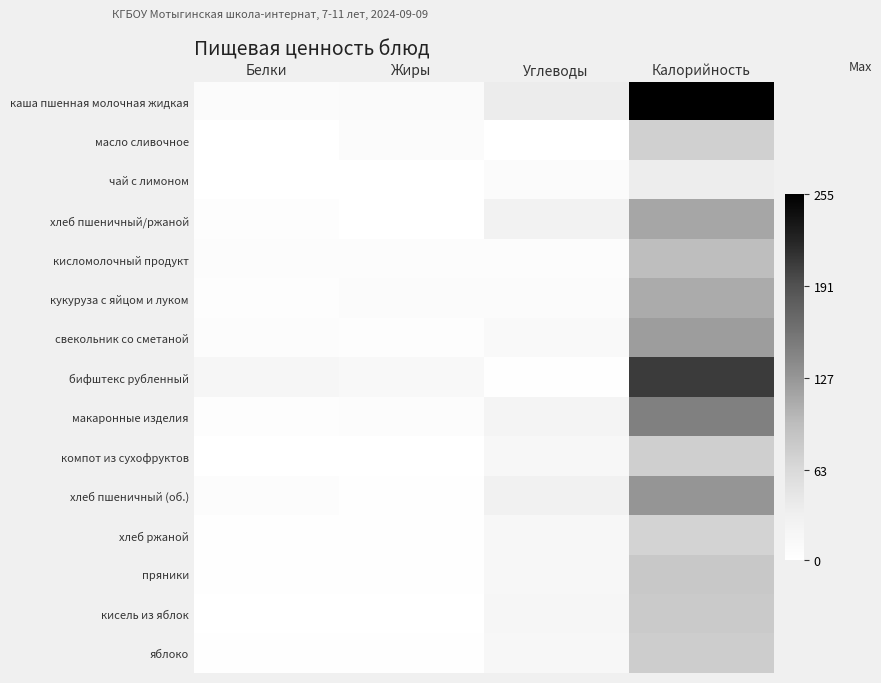

Which series has the largest total across all categories?

каша пшенная молочная жидкая